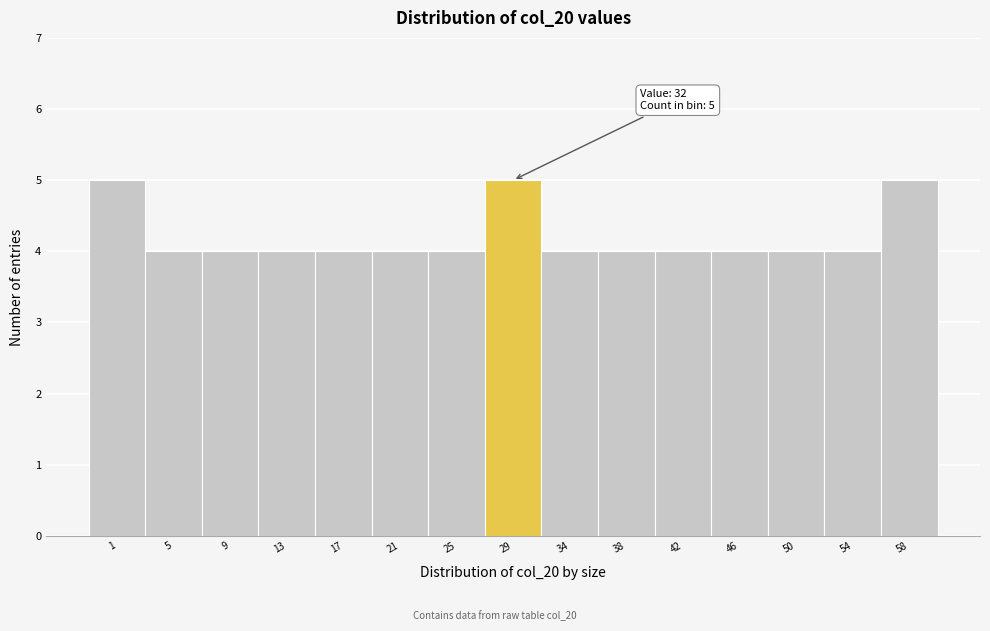

Reading right to left, what are all the values shown in this chart?

5	4	4	4	4	4	4	5	4	4	4	4	4	4	5